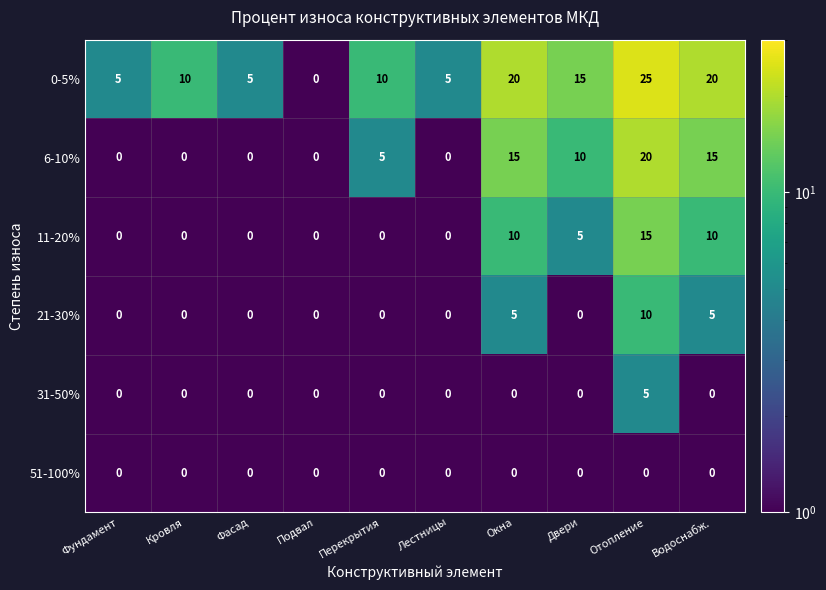

Is it true that 51-100% equals 0 at Окна?

True